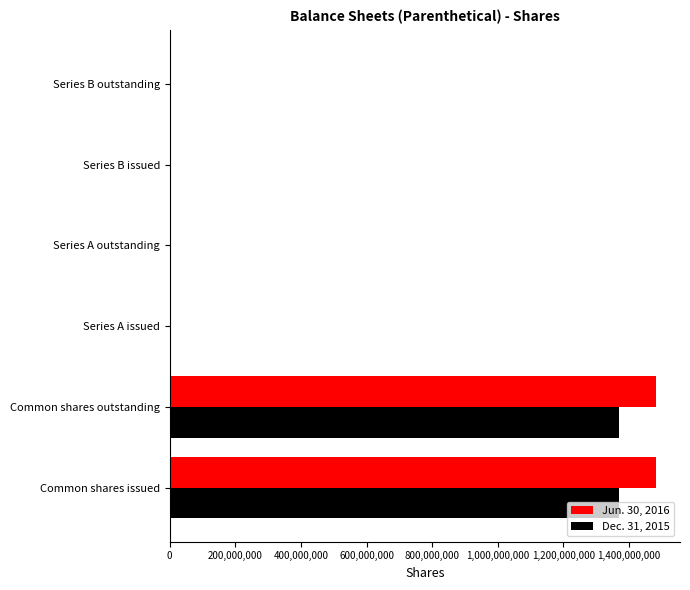

Which series has the largest total across all categories?

Jun. 30, 2016